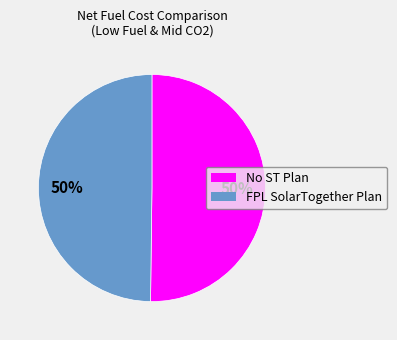

Is it true that FPL SolarTogether Plan is 61% of the pie?

False